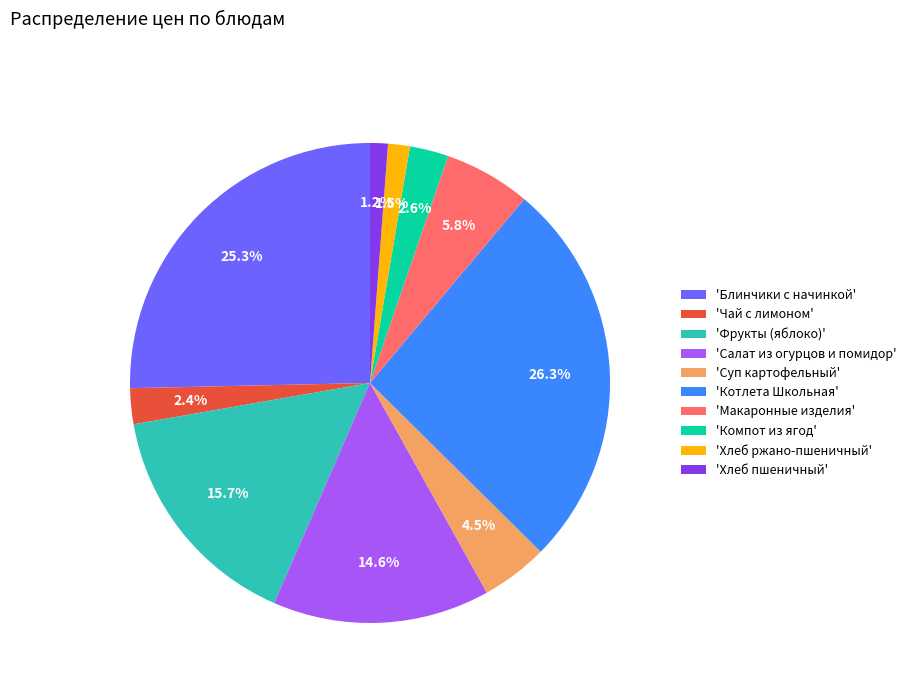

Does any single category account for the majority?

No